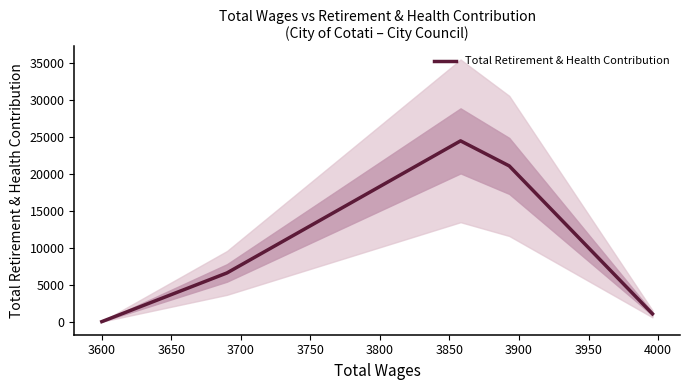

How many lines are shown in the chart?

1